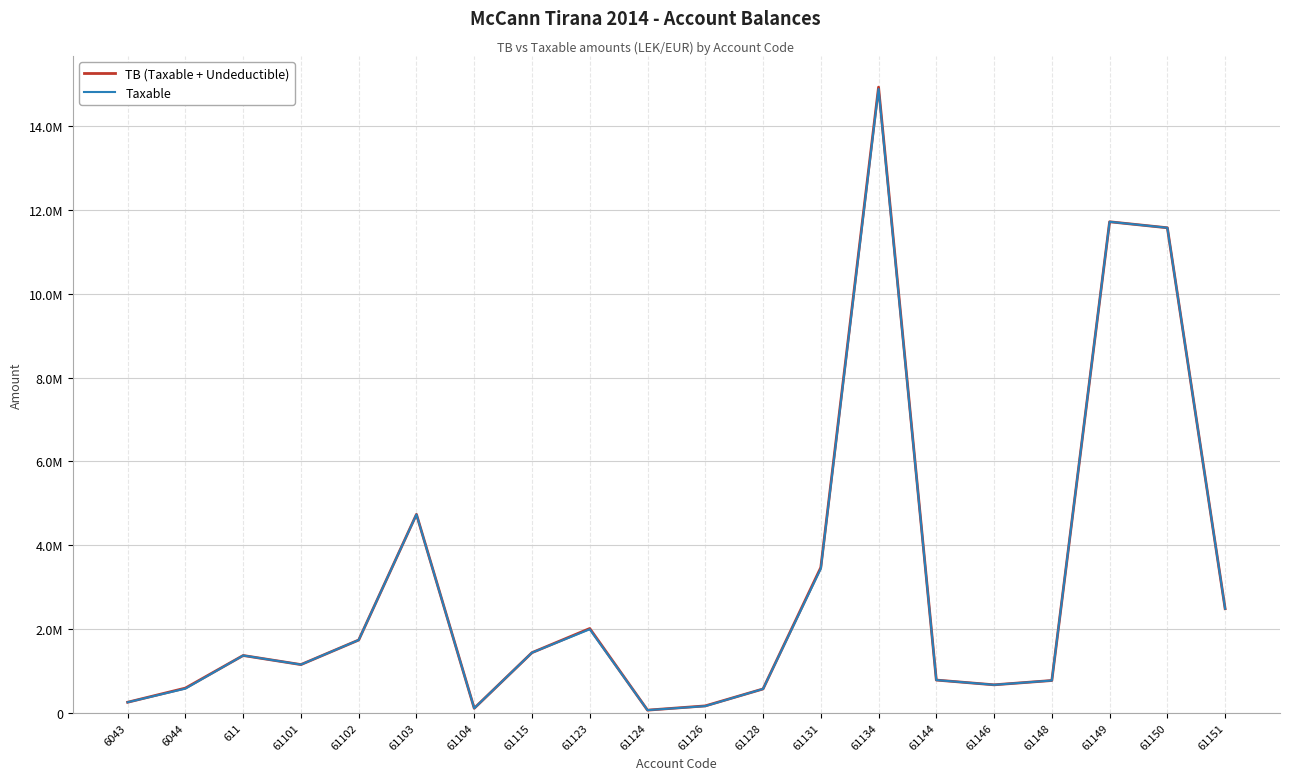

Is this an area chart (filled region under the line)?

No